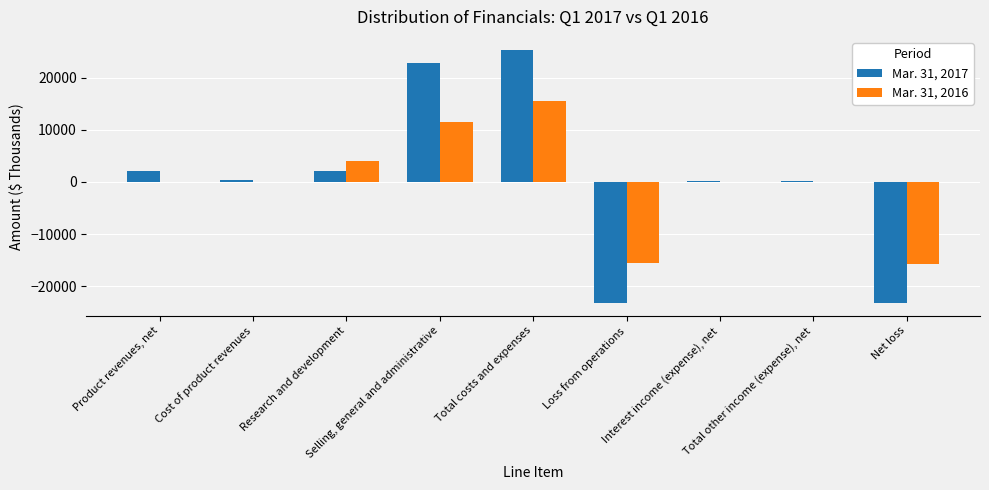

The value of Mar. 31, 2016 at Total other income (expense), net is -66. True or false?

True